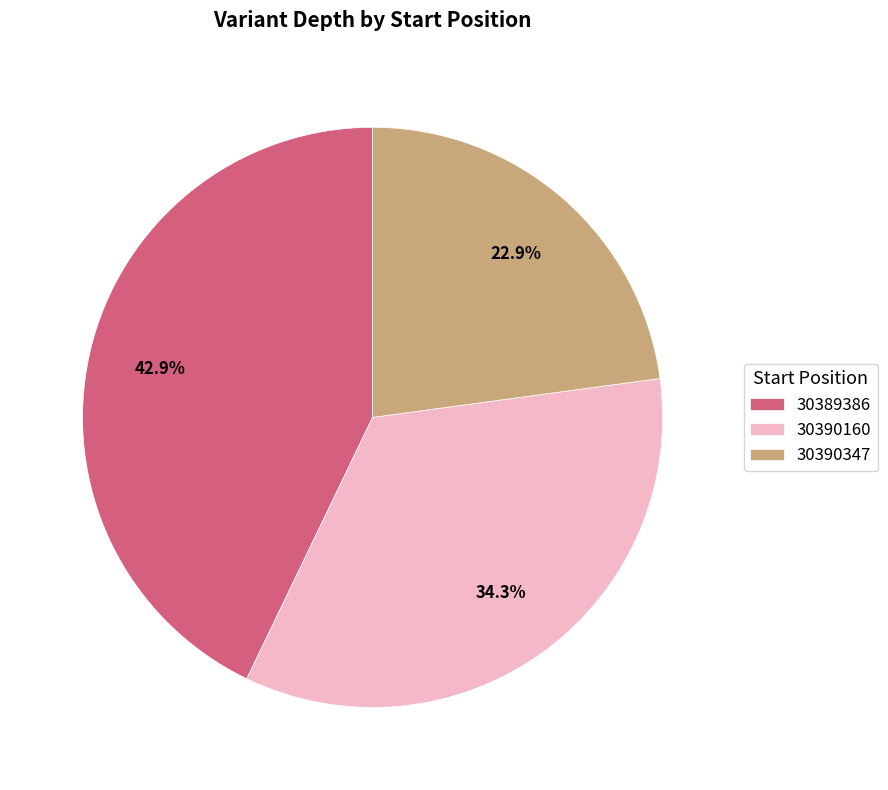

Does any single category account for the majority?

No